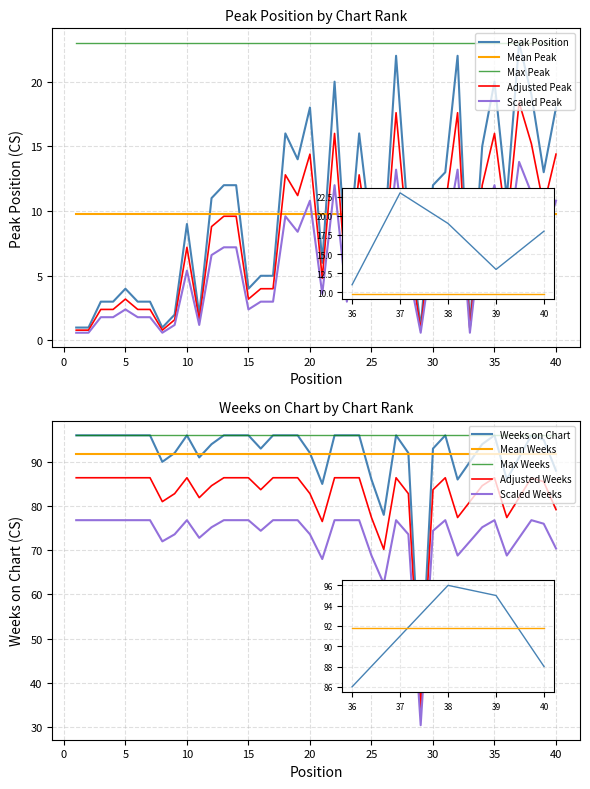

What is the difference between the Weeks on Chart values at 12 and 3?

1.6